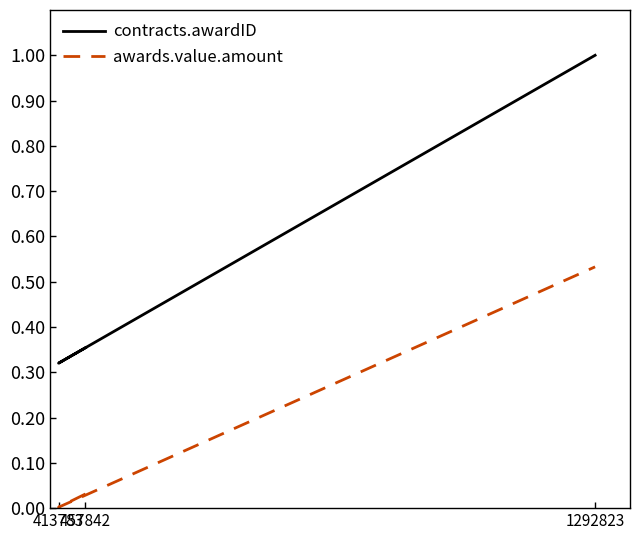

The contracts.awardID series shows 0.3 at 413783. True or false?

True